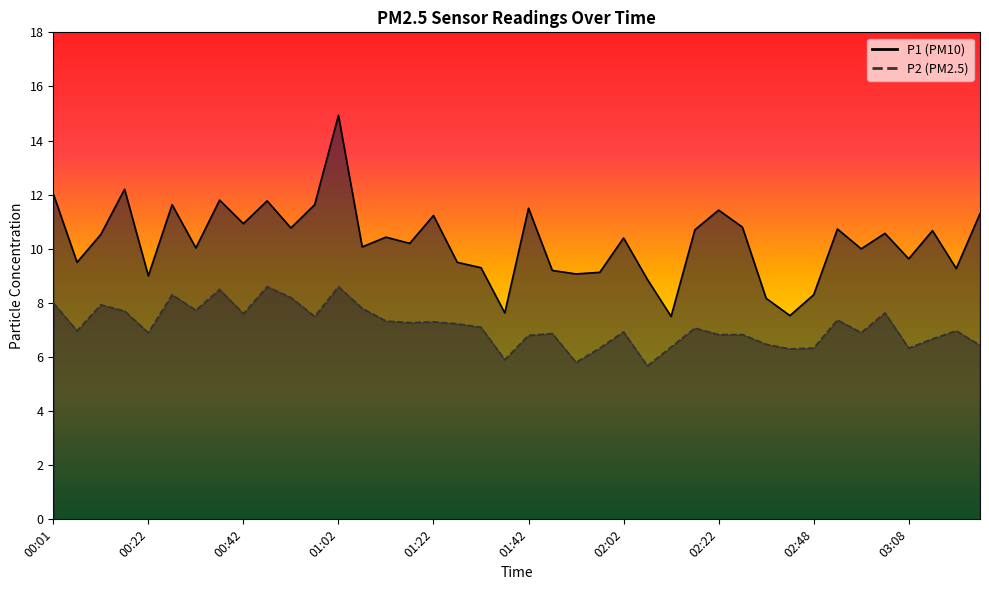

True or false: P1 and P2 intersect in this chart.

False